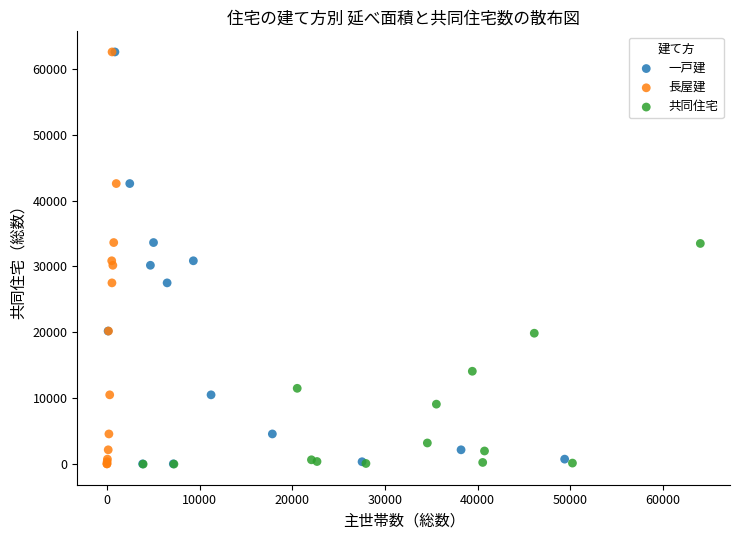

What are all the series names shown in the legend?

一戸建, 長屋建, 共同住宅